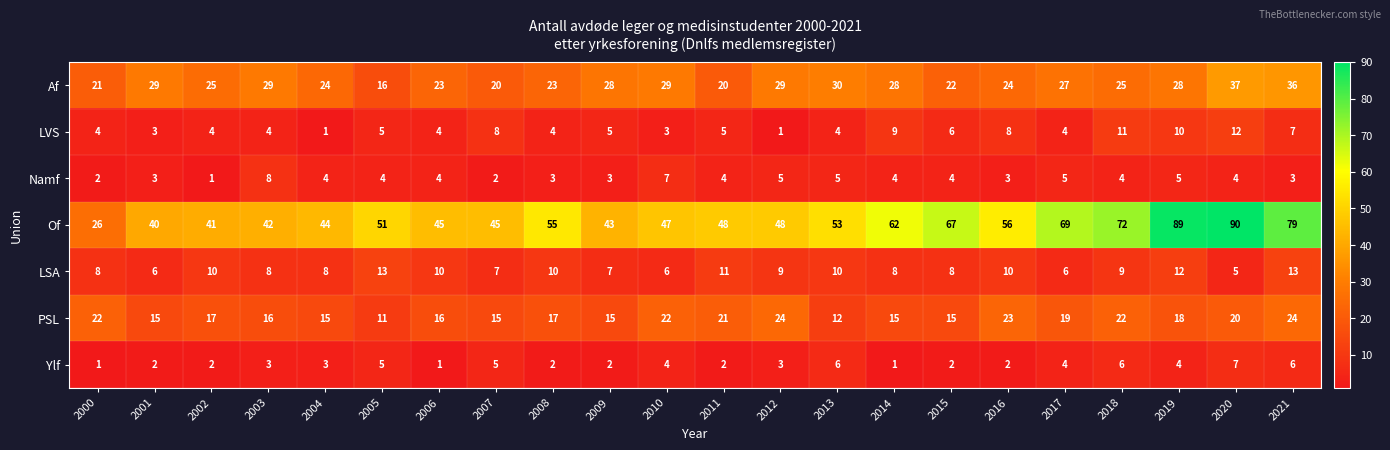

The value of Ylf at 2019 is 4. True or false?

True